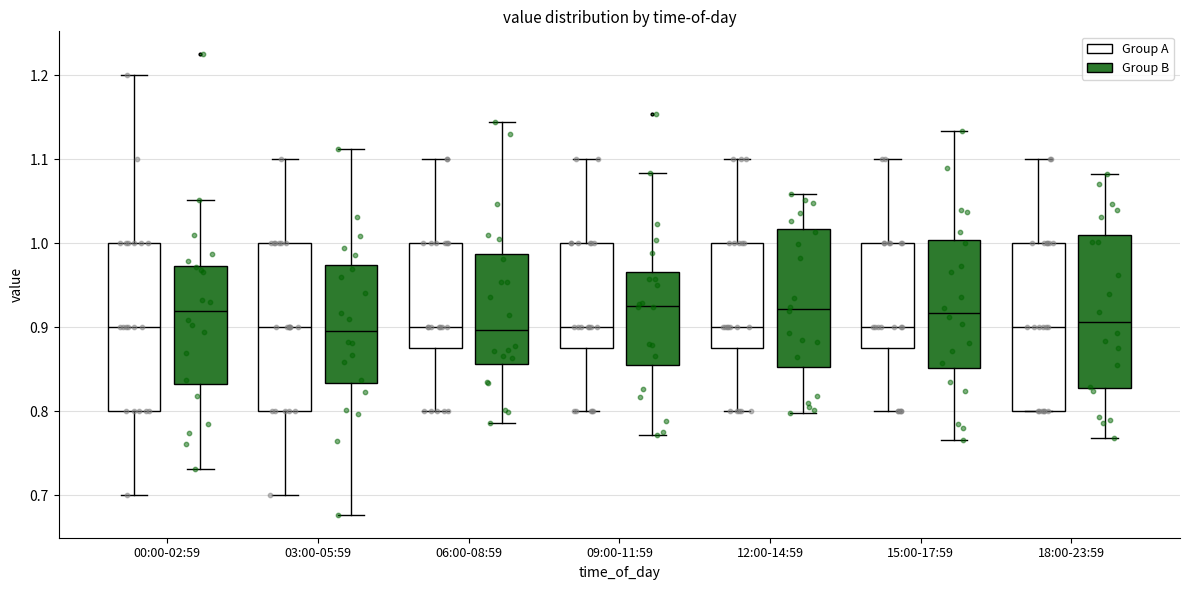

Where does the lower whisker of the box for 09:00-11:59 (Group B) end on the y-axis? The values are not printed on the chart, so give them approximately, as read against the axis.

0.77